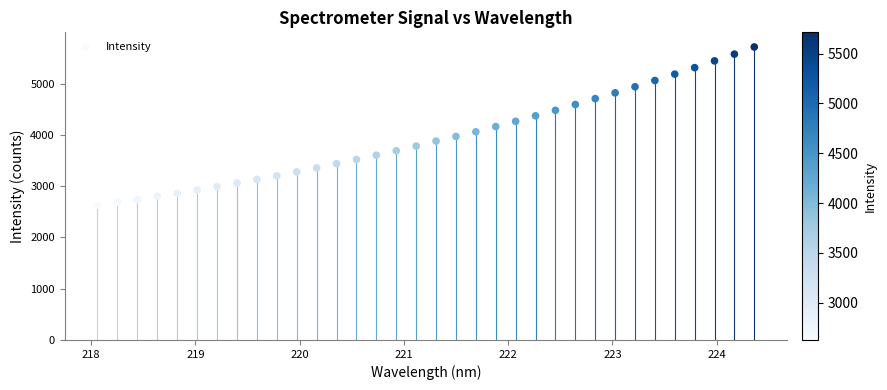

What is the range of X values (max minus min)?

6.3